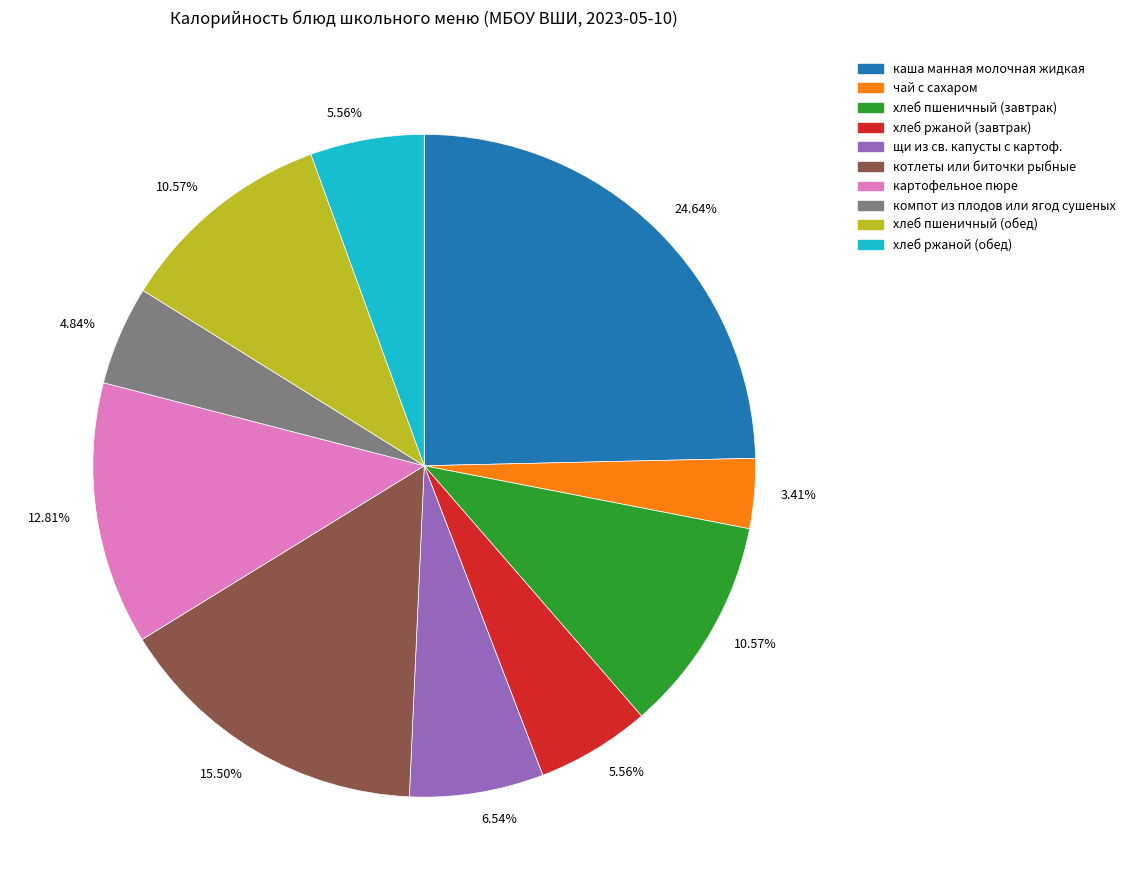

Is there a majority slice in this chart?

No